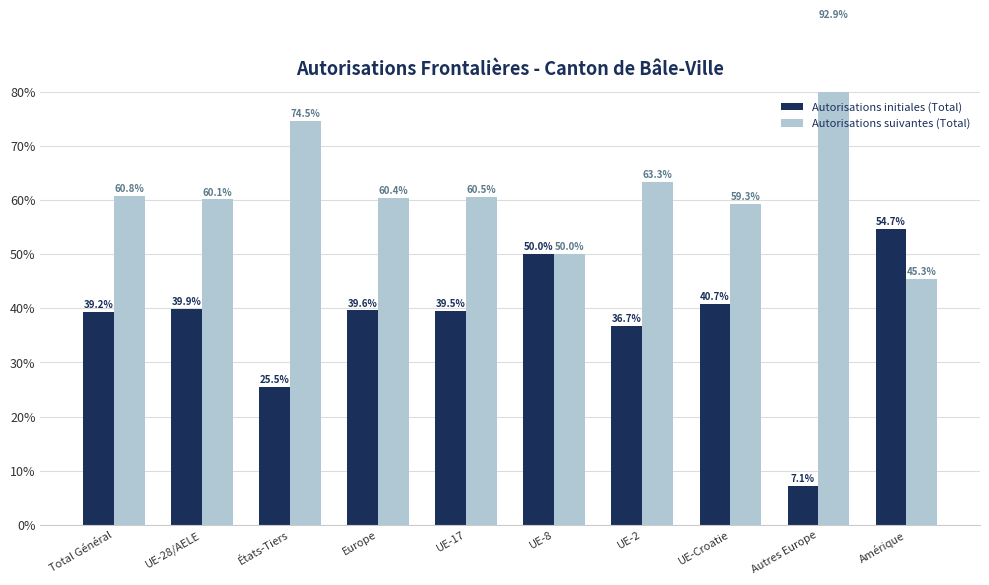

What is the spread (max minus min) of values at UE-Croatie?

18.5